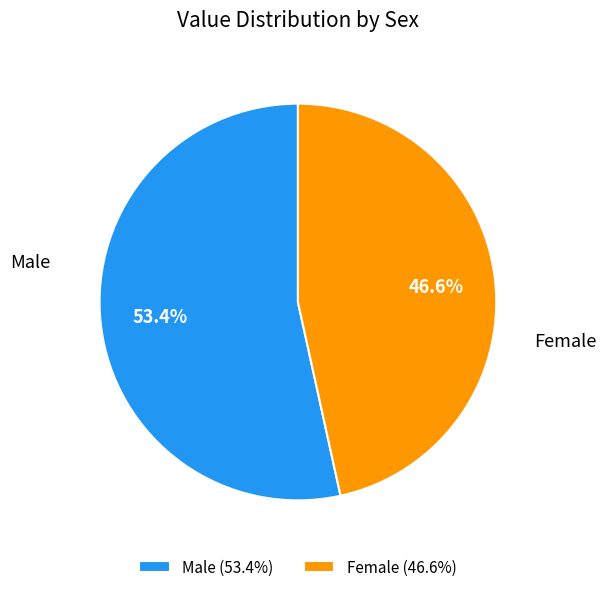

How many segments does this pie chart have?

2